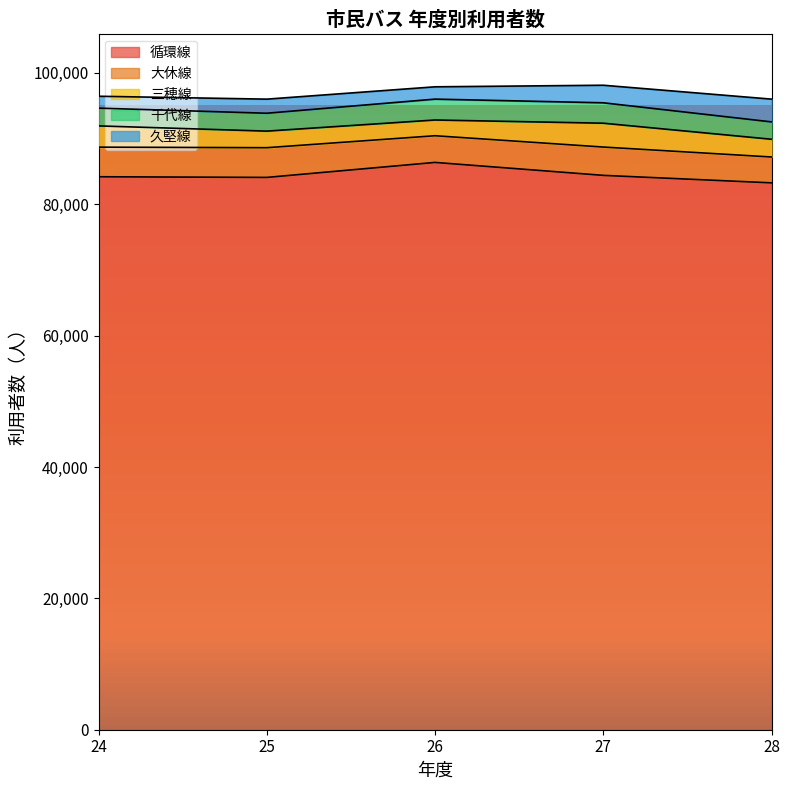

What is the maximum value shown in the chart?

86377